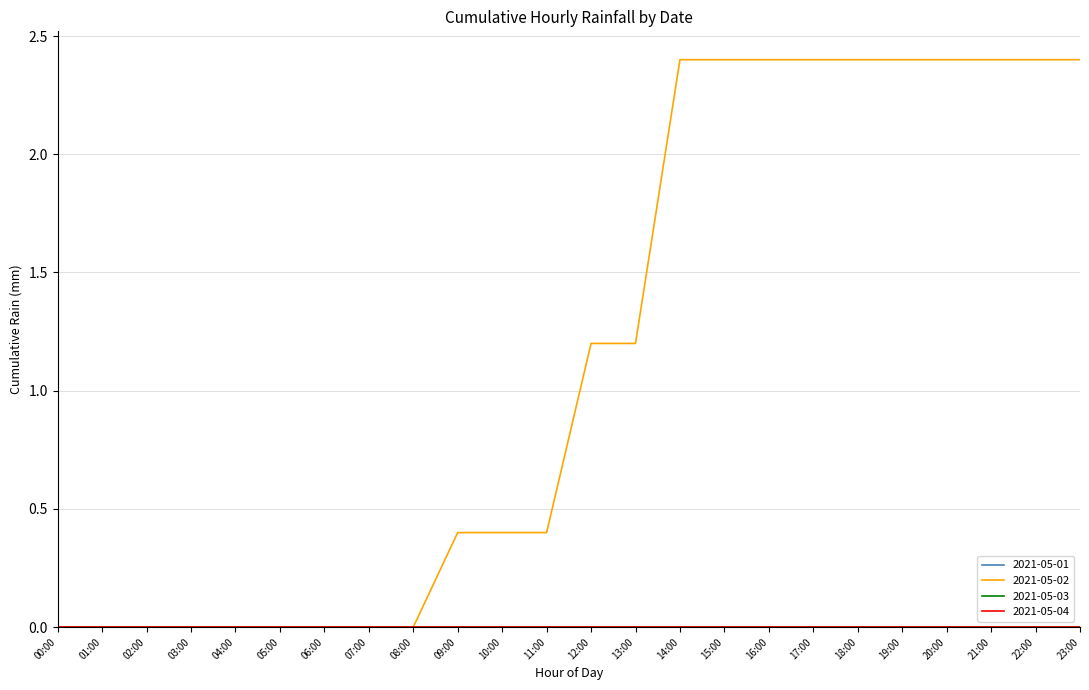

Which label corresponds to the largest value in the chart?

14:00